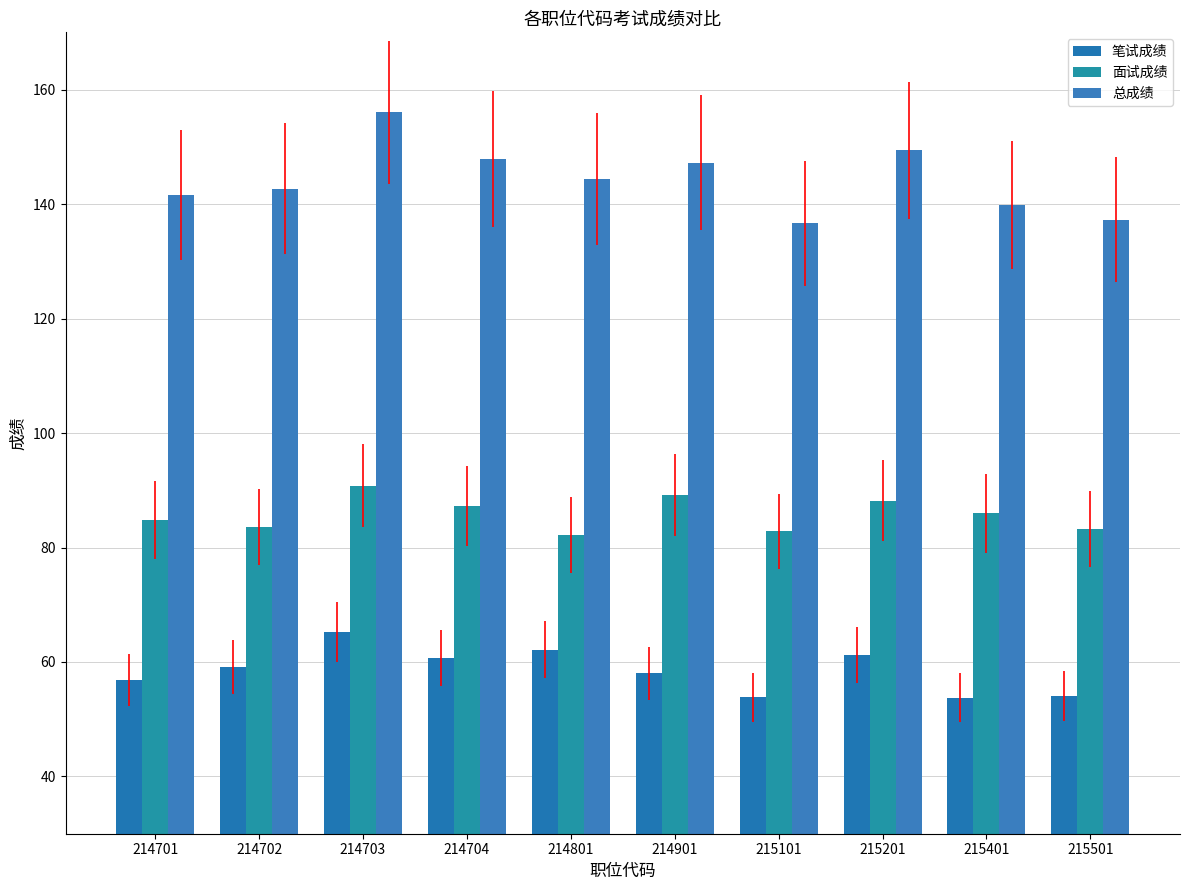

What is the difference between the 笔试成绩 values at 215501 and 215101?

0.2